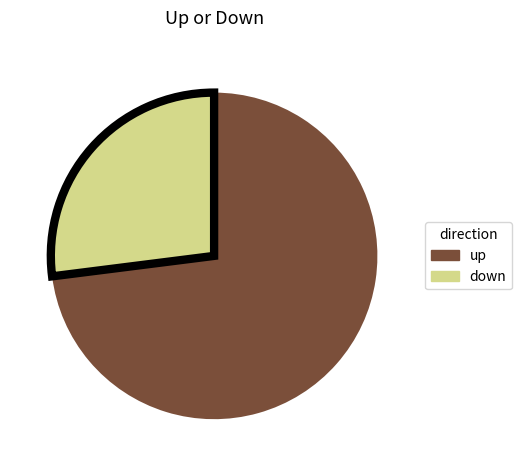

The down slice represents 18% of the pie. True or false?

False